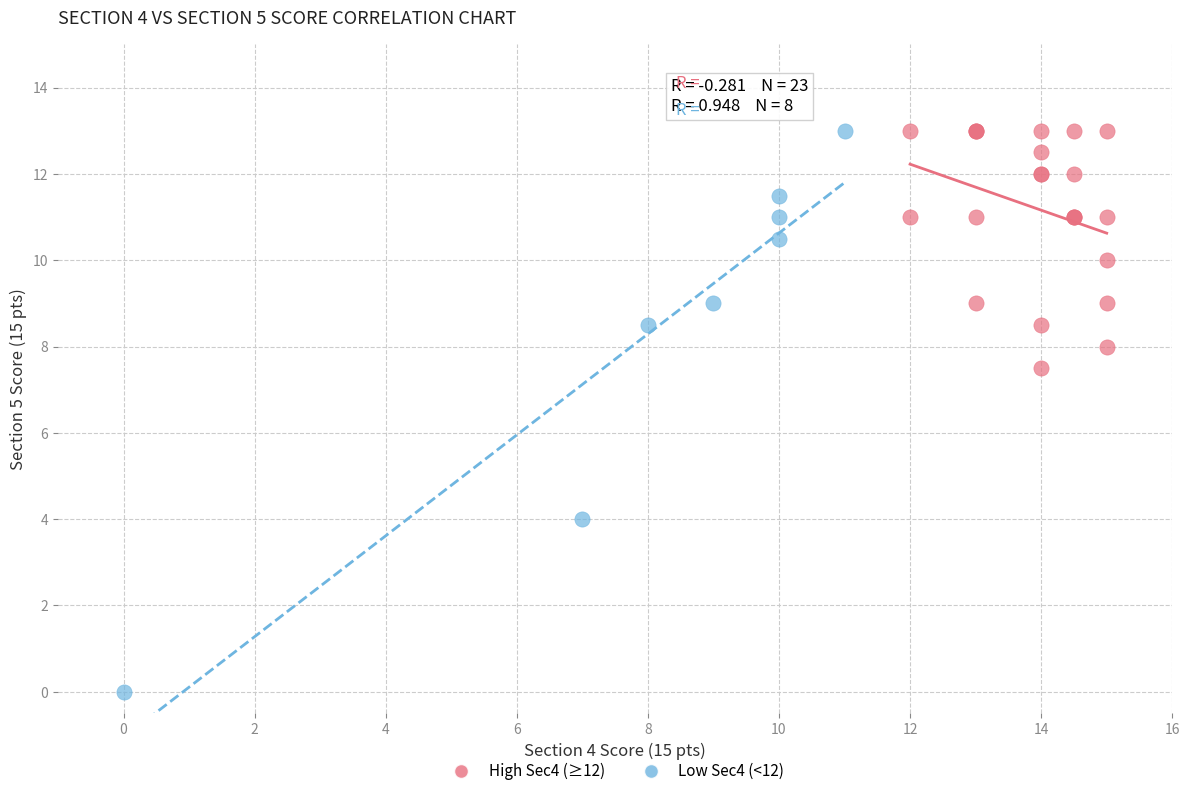

Which series reaches the minimum Y coordinate?

Low Sec4 (<12)